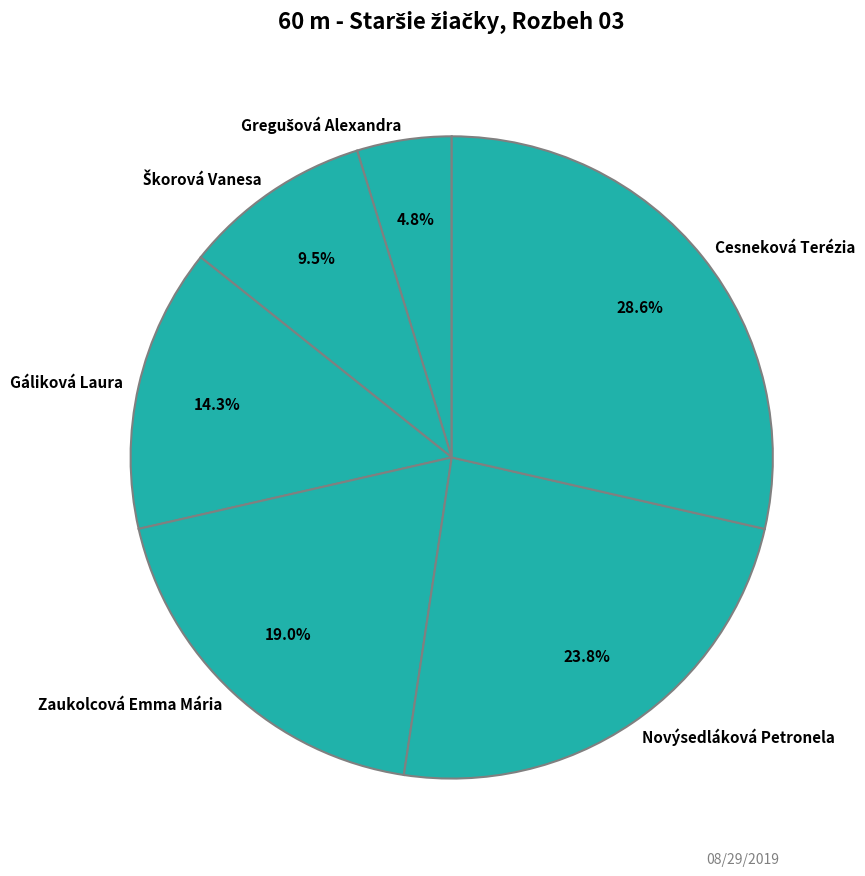

Is there a majority slice in this chart?

No